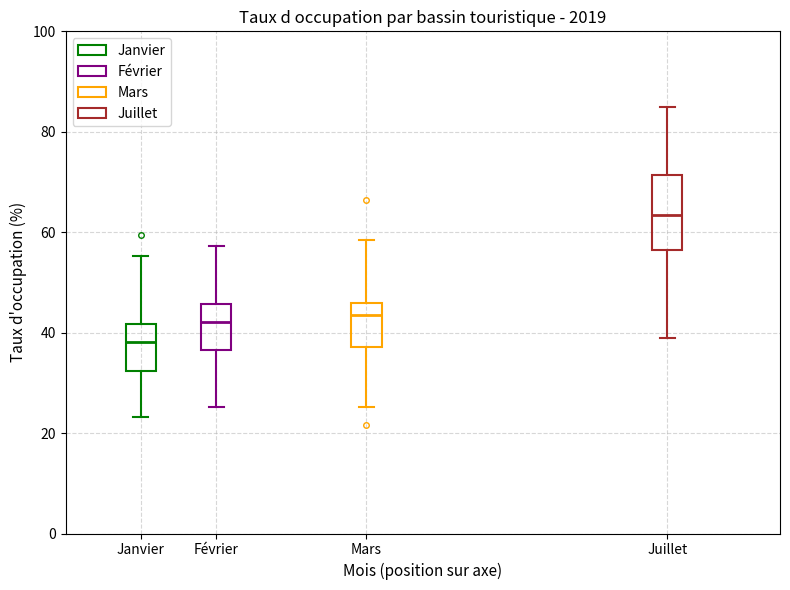

Where does the upper whisker of the box for Janvier end on the y-axis? The values are not printed on the chart, so give them approximately, as read against the axis.

56